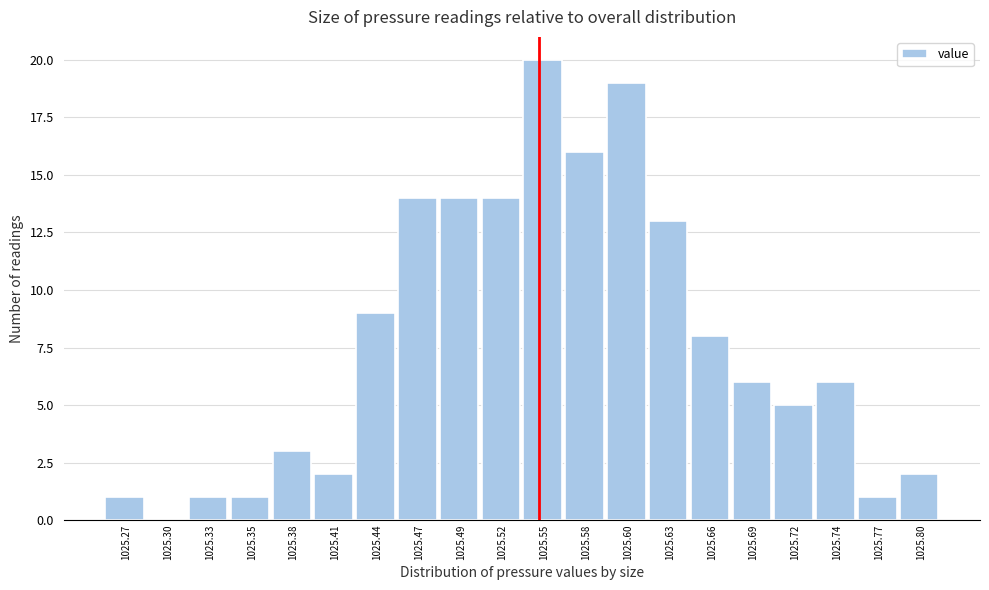

Reading left to right, transcribe all the data shown in this chart.

1025.27=1	1025.30=0	1025.33=1	1025.35=1	1025.38=3	1025.41=2	1025.44=9	1025.47=14	1025.49=14	1025.52=14	1025.55=20	1025.58=16	1025.60=19	1025.63=13	1025.66=8	1025.69=6	1025.72=5	1025.74=6	1025.77=1	1025.80=2